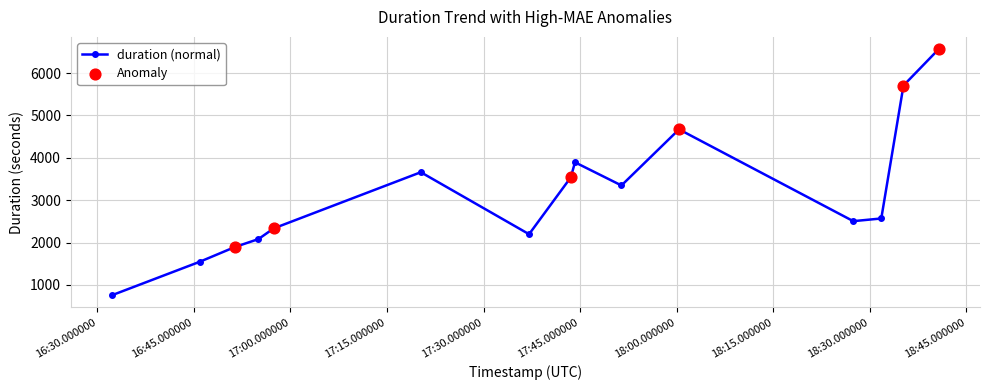

What is the greatest value displayed?

6564.3